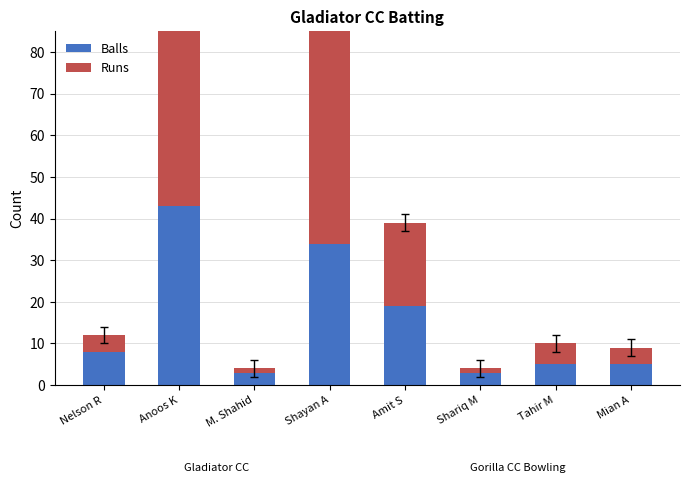

Reading right to left, what are all the values shown in this chart?

Balls: 5	5	3	19	34	3	43	8
Runs: 4	5	1	20	55	1	59	4